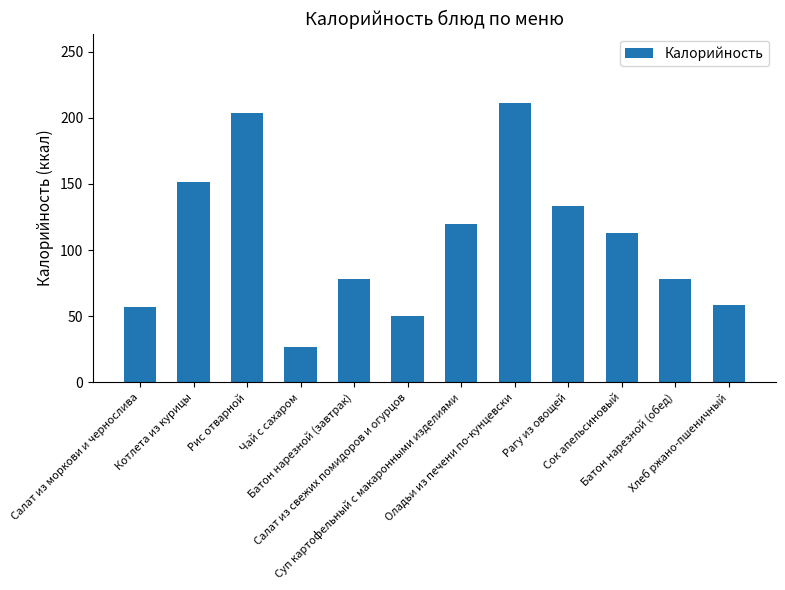

What is the smallest value displayed?

26.8